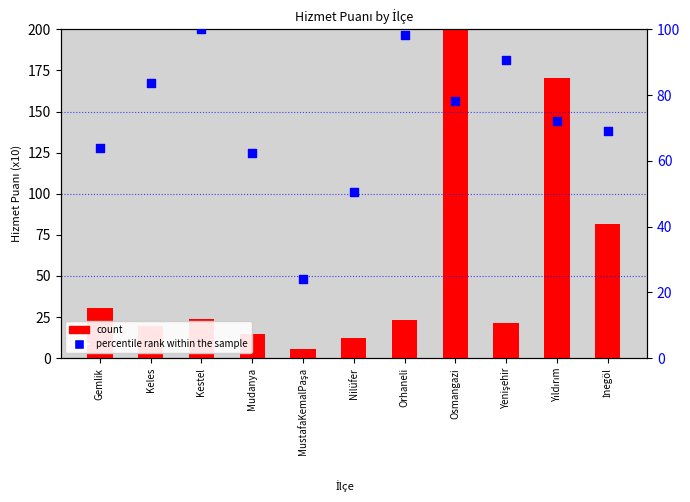

Which series reaches the minimum Y coordinate?

count